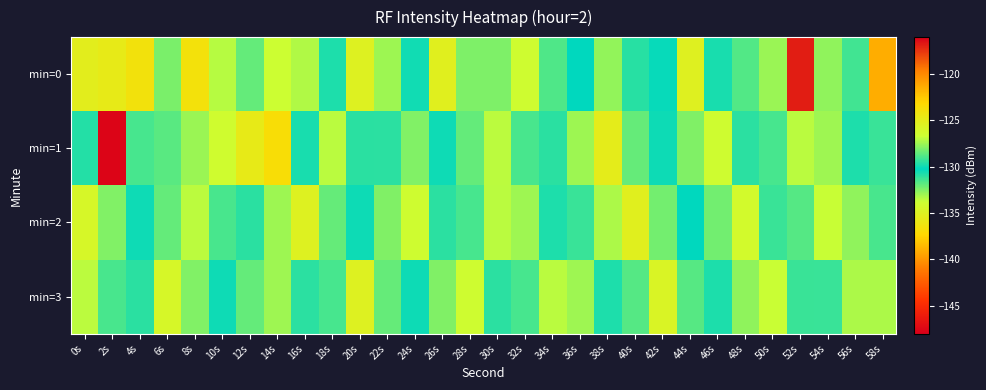

What is the total value across all series at 20s?

-512.4